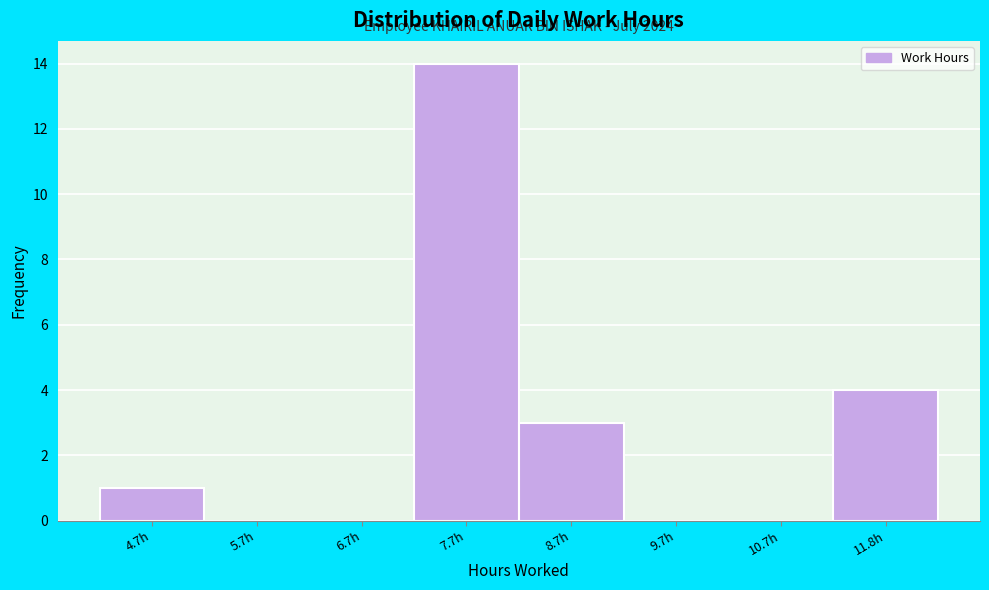

Over which range of the x-axis is the bar tallest?

7.2 to 8.2